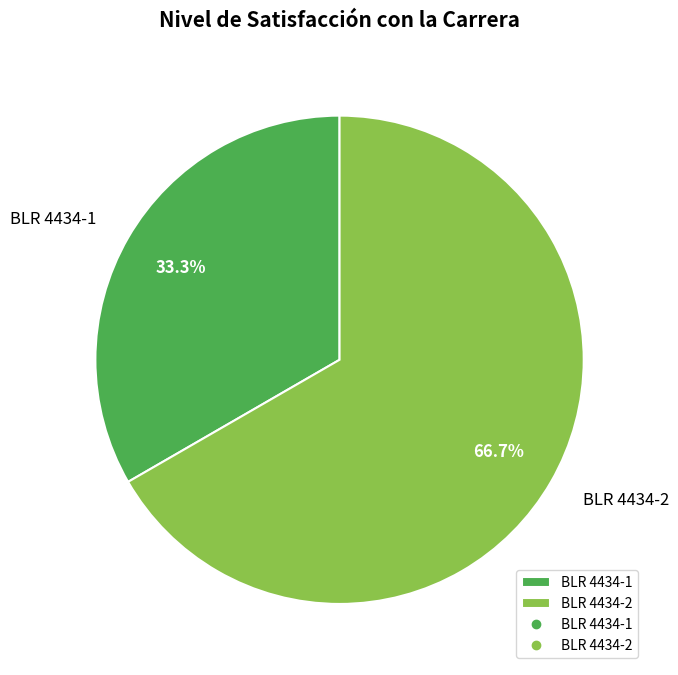

What is the ratio of the value at BLR 4434-1 to the value at BLR 4434-2?

0.5